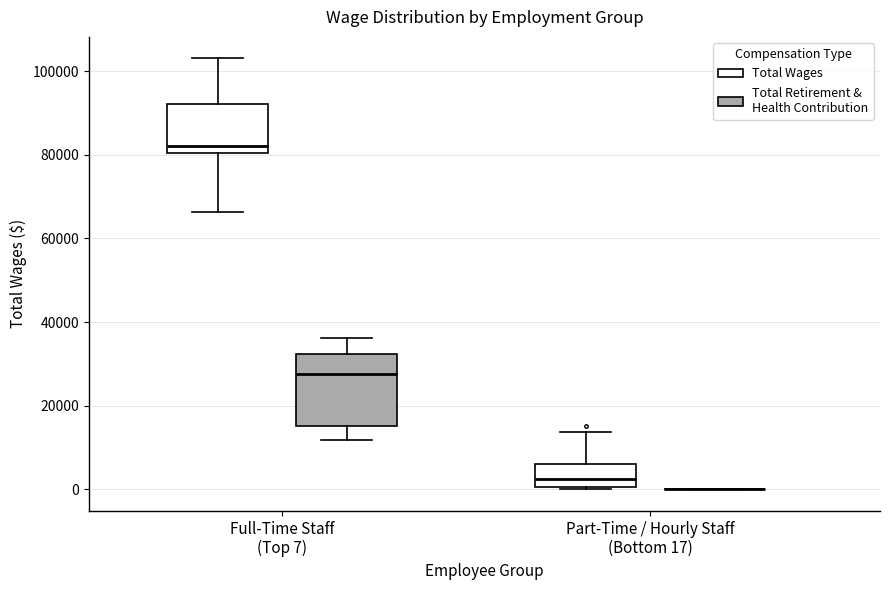

Which box is the tallest, from its lower edge to its upper edge?

Full-Time Staff (Top 7) (Total Retirement & Health Contribution)